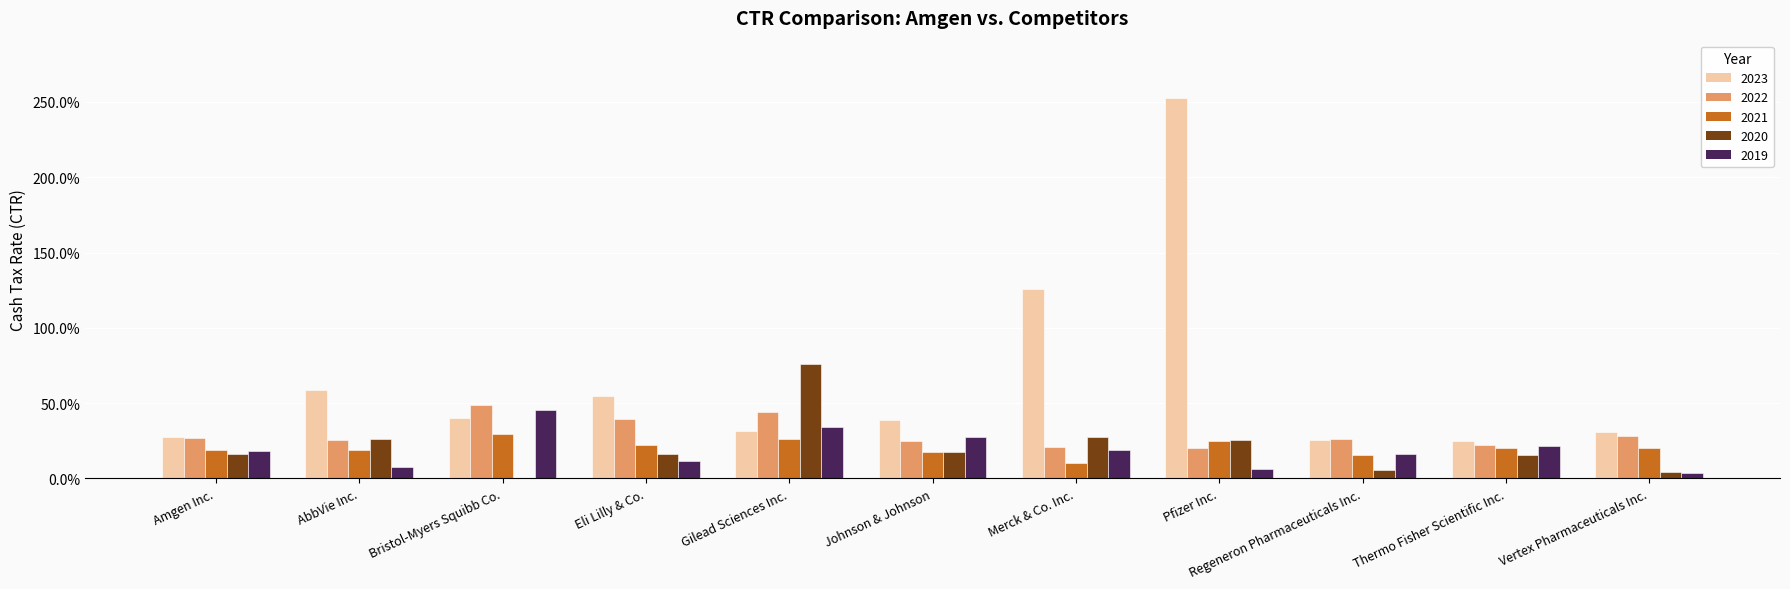

What are all the series names shown in the legend?

2023, 2022, 2021, 2020, 2019